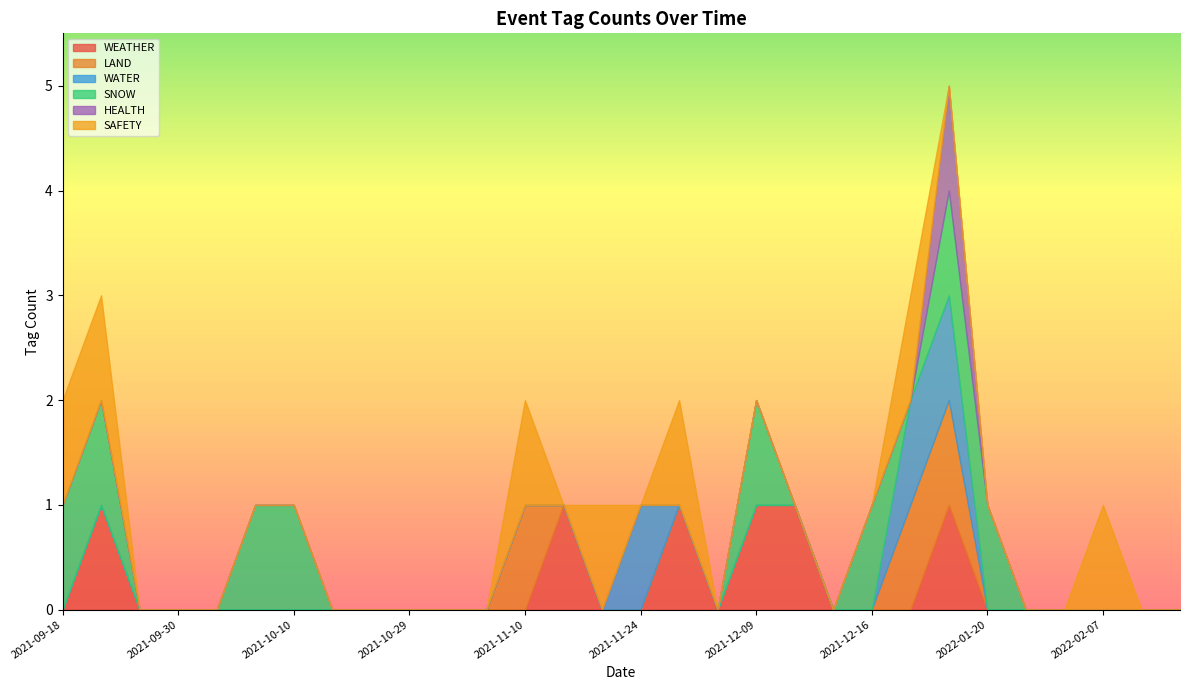

True or false: HEALTH has a value of 0 at 2021-12-17.

True